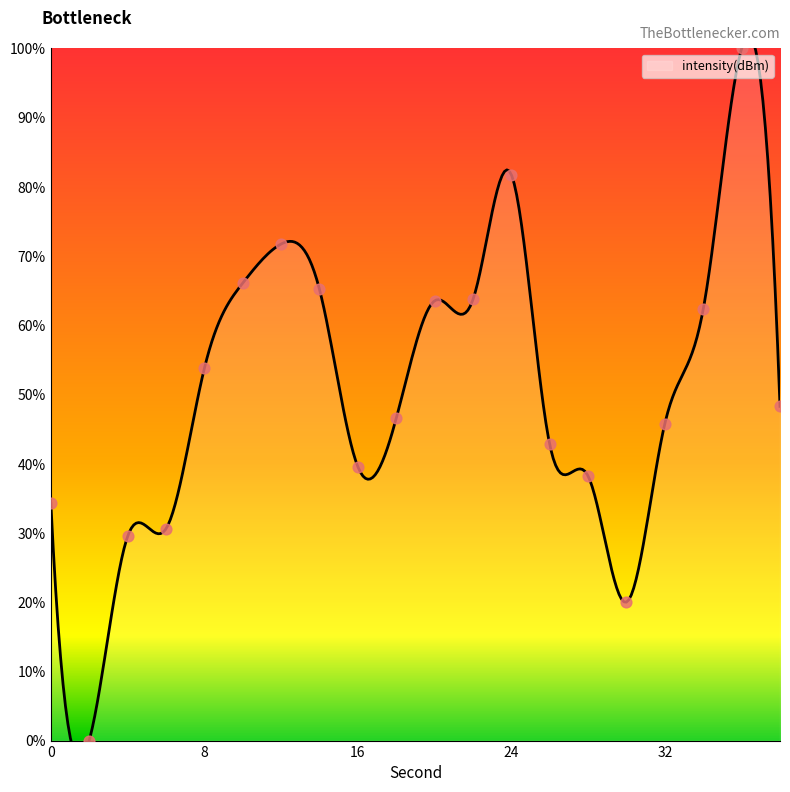

What is the change in value from 20 to 24?

+18.2